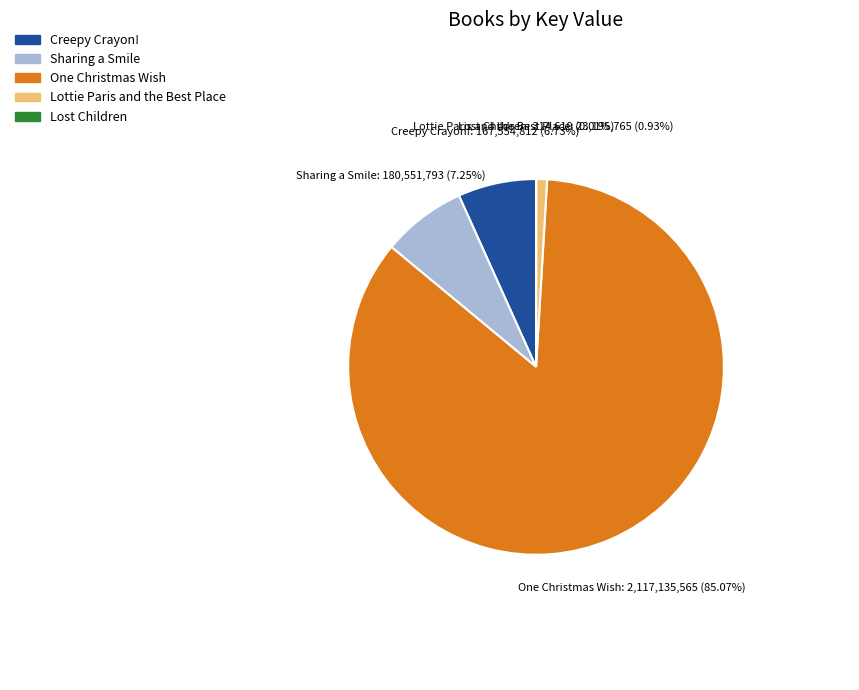

What is the ratio of the value at Creepy Crayon! to the value at Lottie Paris and the Best Place?

7.2